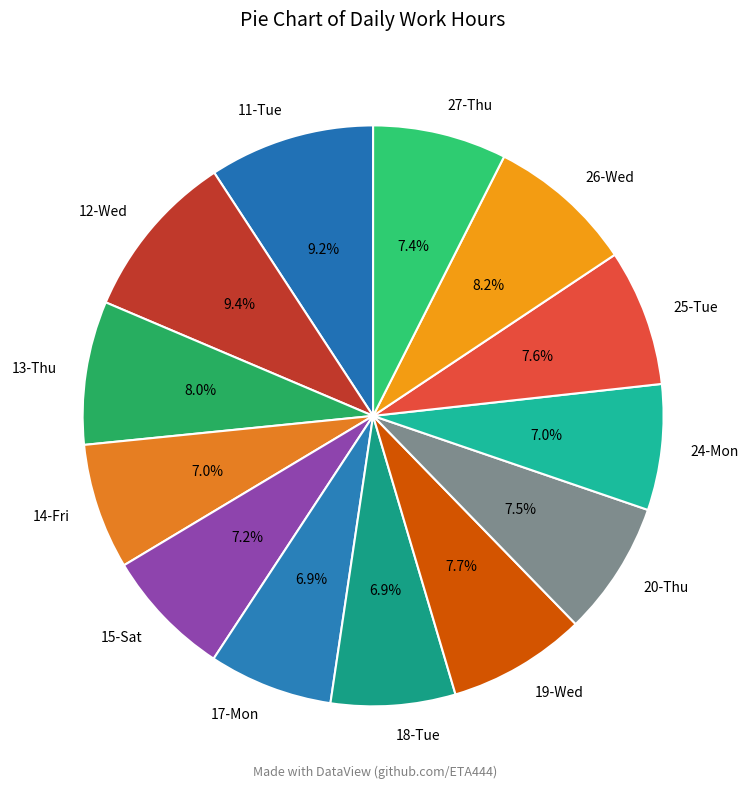

How many segments does this pie chart have?

13